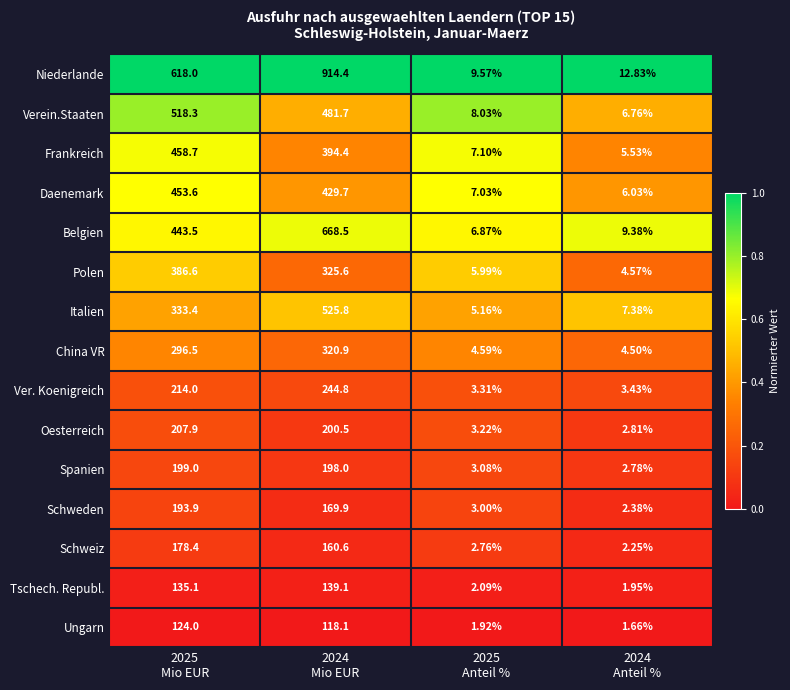

Which series has the largest range (max minus min)?

Niederlande